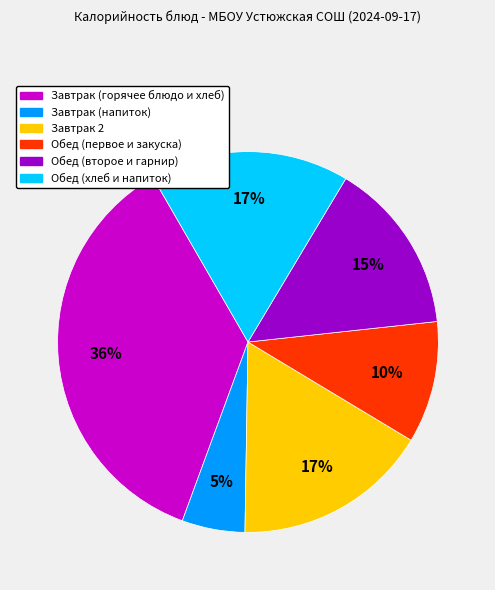

To the nearest percent, what is the average slice percentage?

17%